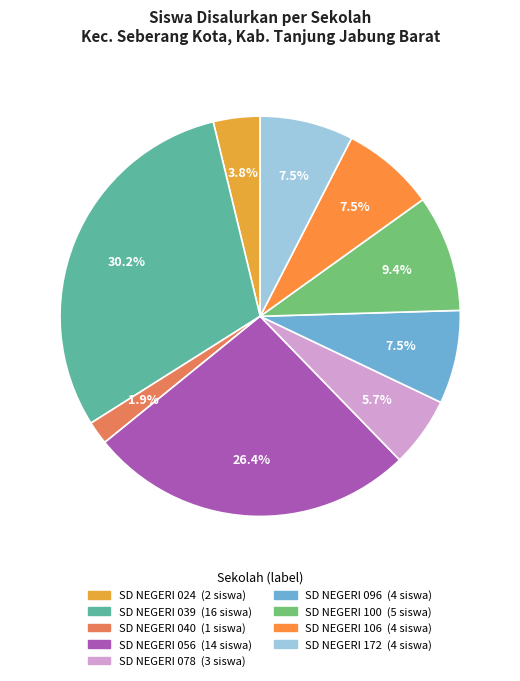

How many segments does this pie chart have?

9